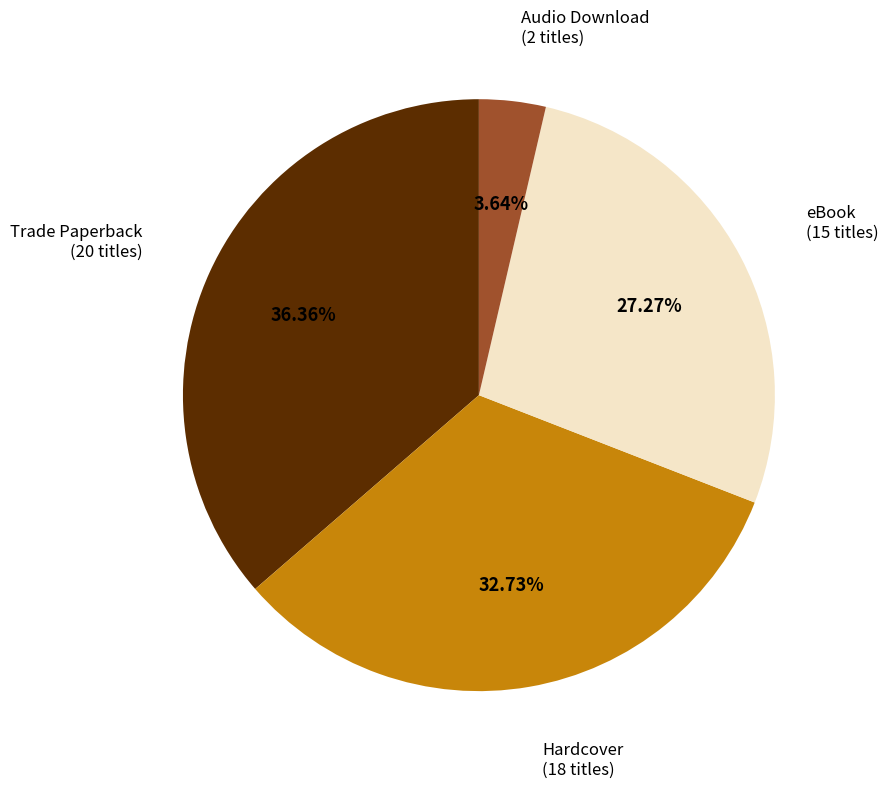

Does Audio Download account for over 50% of the chart?

No